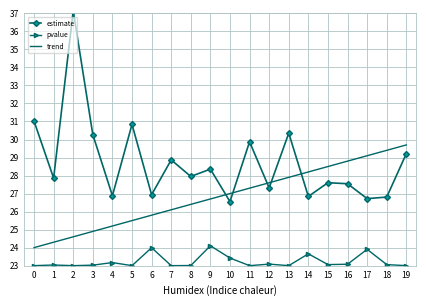

What is the sum of the trend values at 4 and 9?

51.9